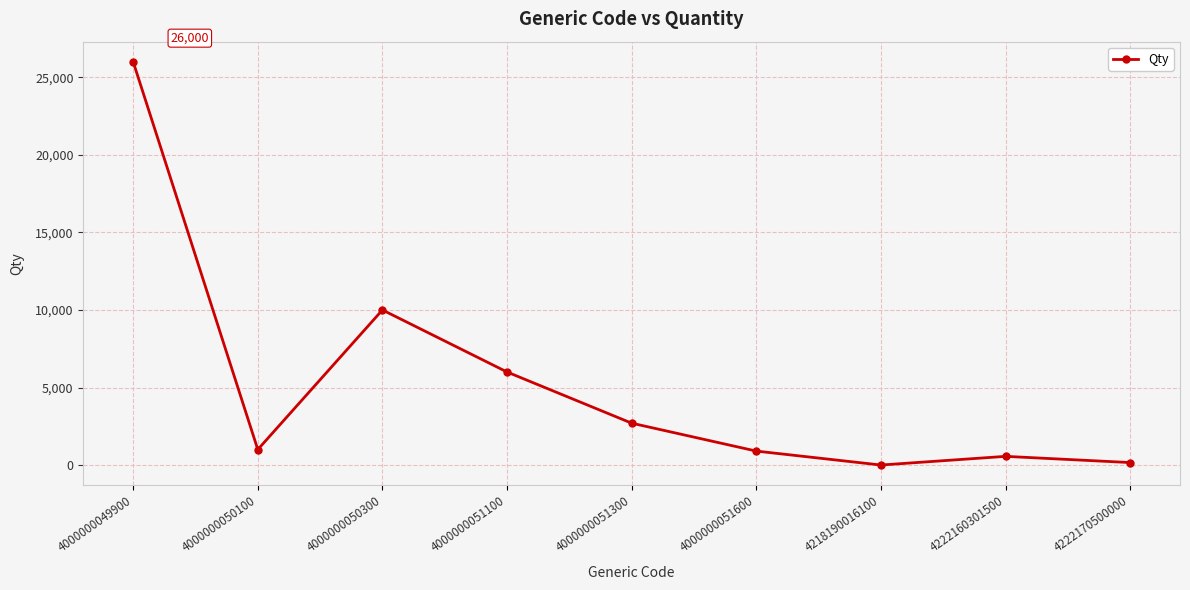

The value at 4000000051100 is 3685. True or false?

False